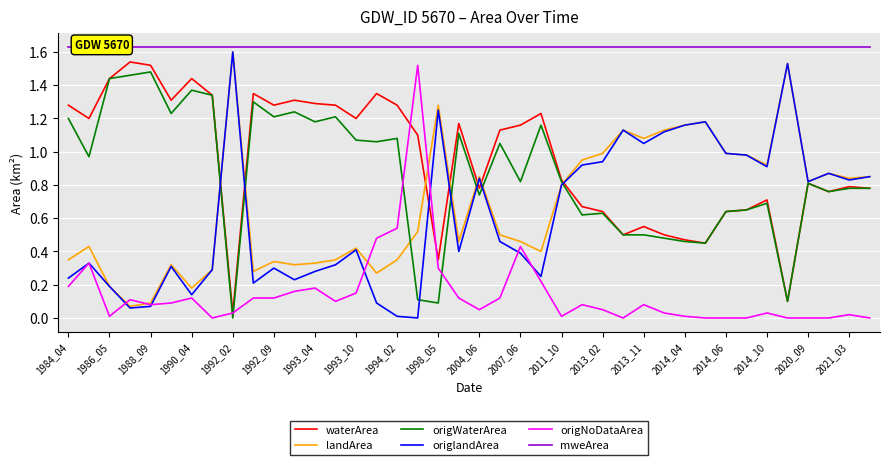

At which label is origWaterArea closest to 0?

1992_02